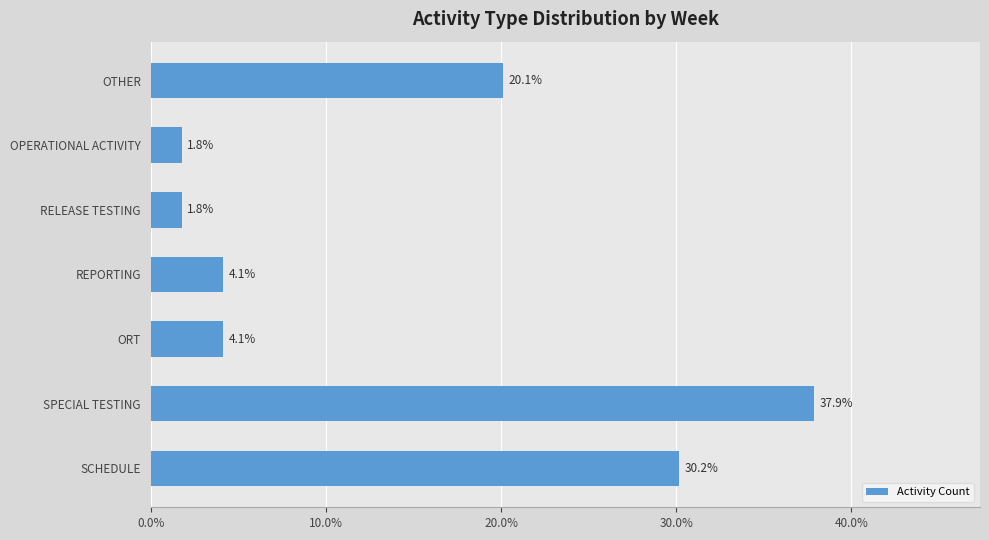

Are the bars grouped side by side (vs. stacked)?

No